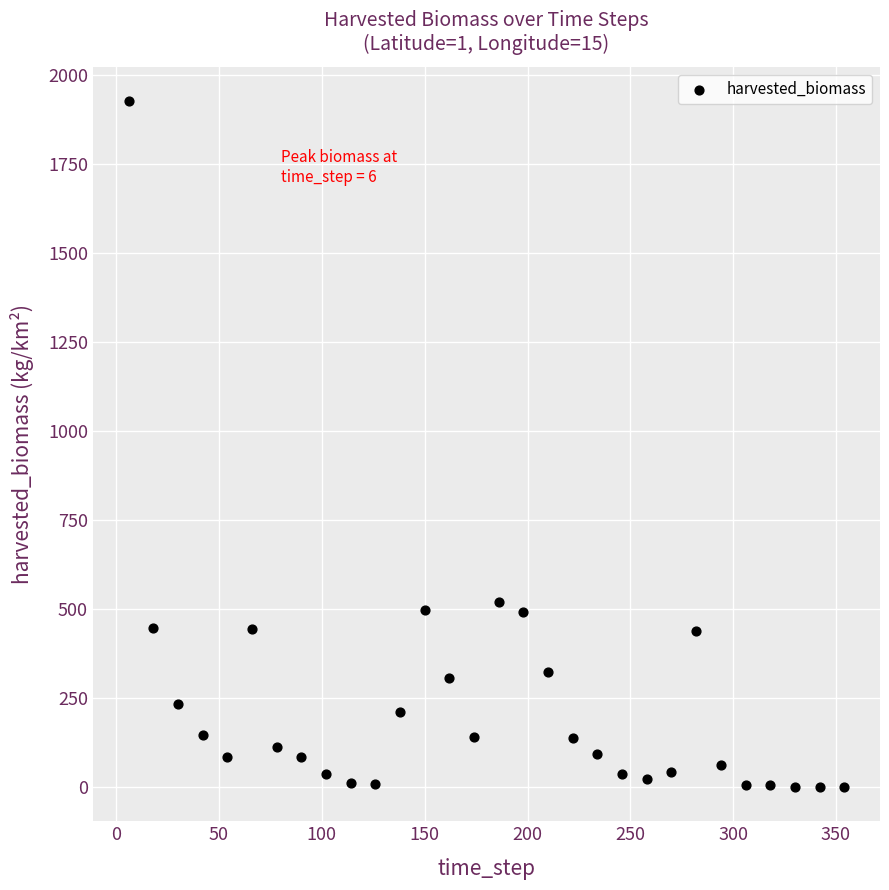

What Y value in the scatter plot is closest to 963?

520.6